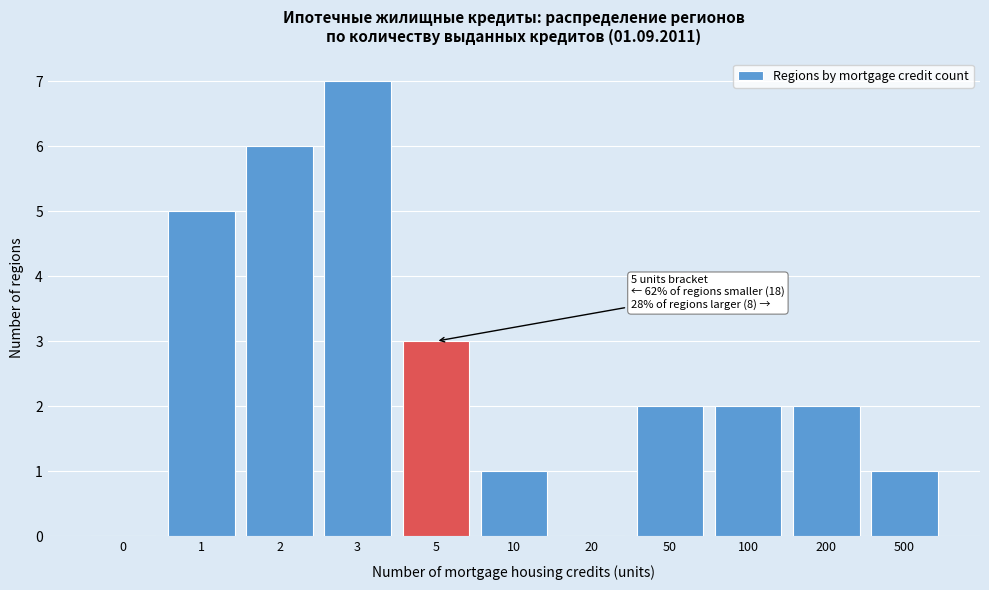

Reading right to left, extract all data points from this chart.

500=1	200=2	100=2	50=2	20=0	10=1	5=3	3=7	2=6	1=5	0=0